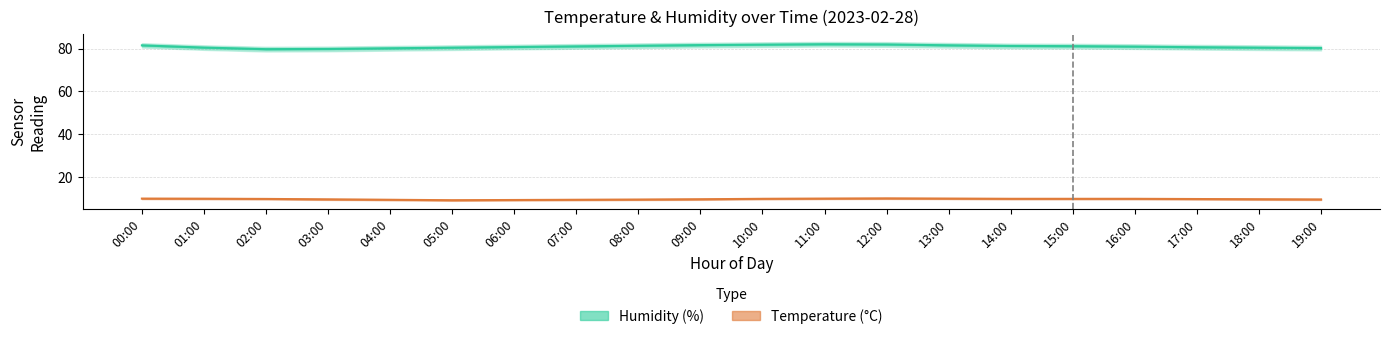

Where is humidity_upper nearest to the value 81?

03:00